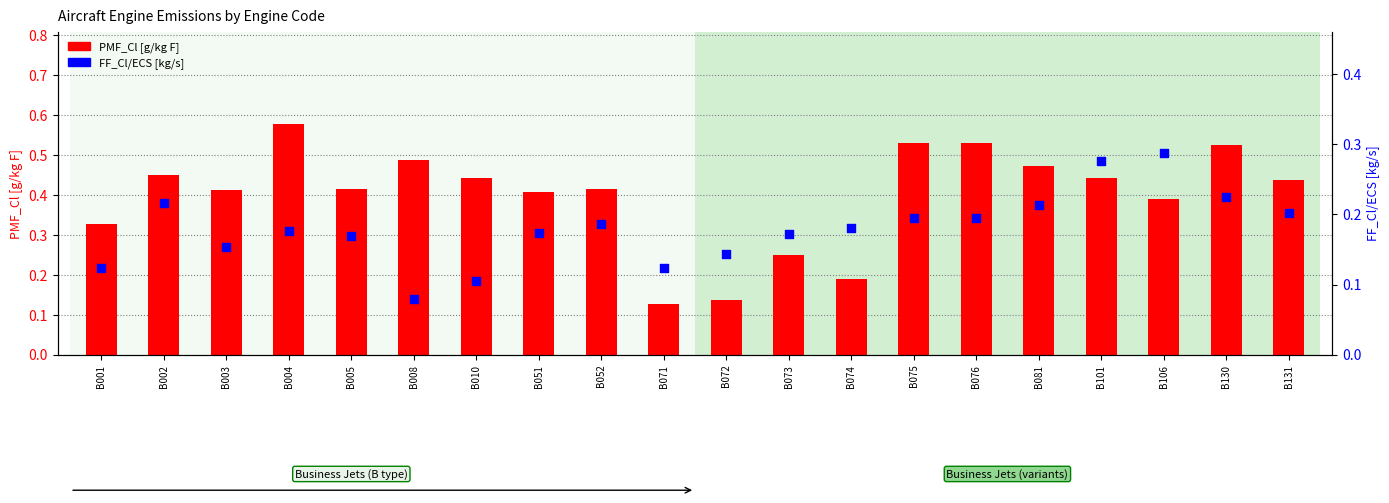

Which series has the largest total across all categories?

PMF_Cl [g/kg F]